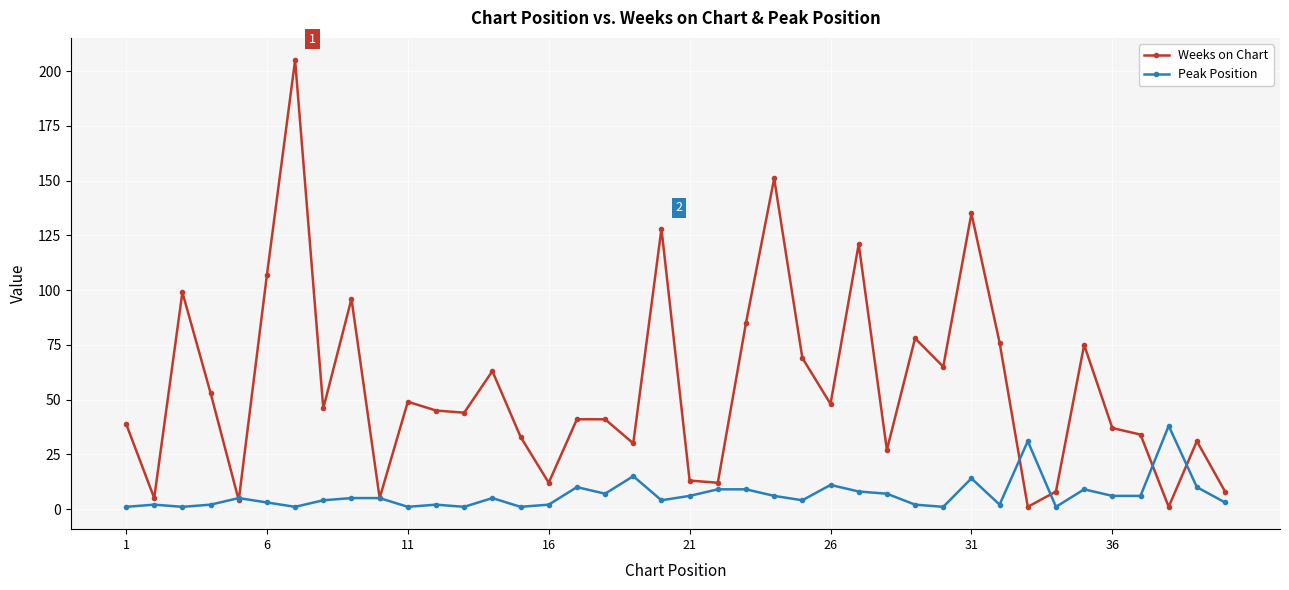

How many lines are shown in the chart?

2